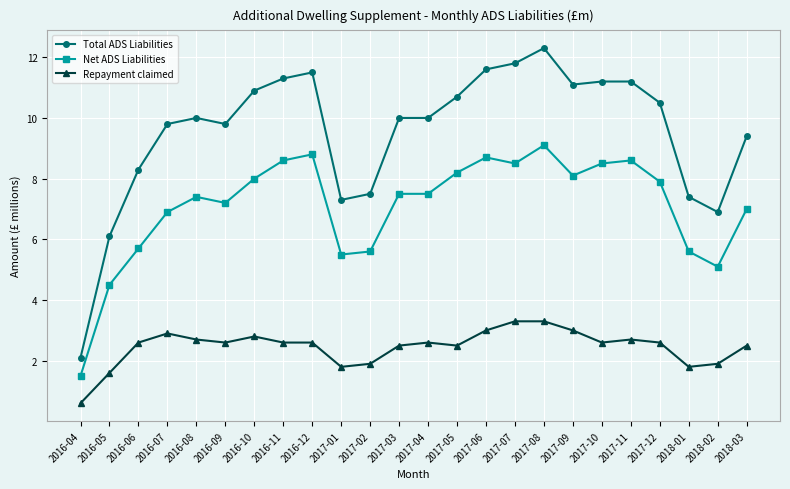

What is the maximum value for Repayment claimed?

3.3